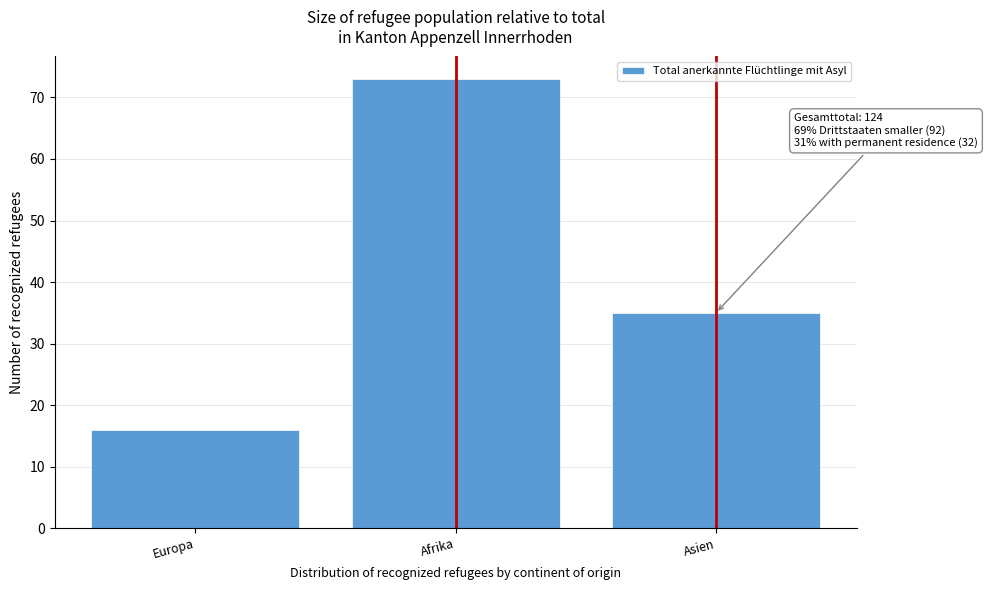

Reading left to right, list all the values displayed in this chart.

Europa=16	Afrika=73	Asien=35